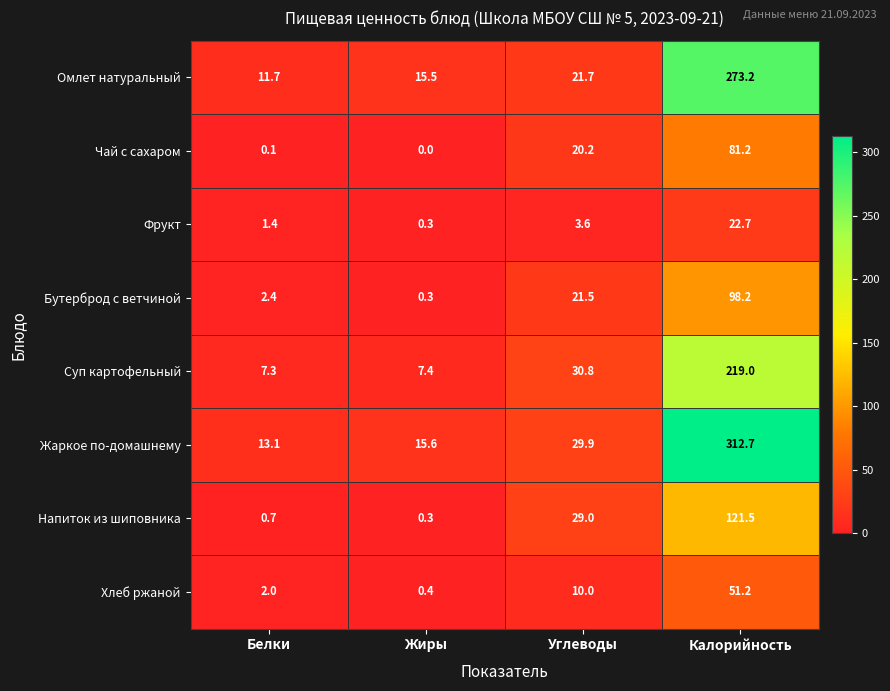

Between Жиры and Углеводы, which series saw the biggest shift?

Напиток из шиповника